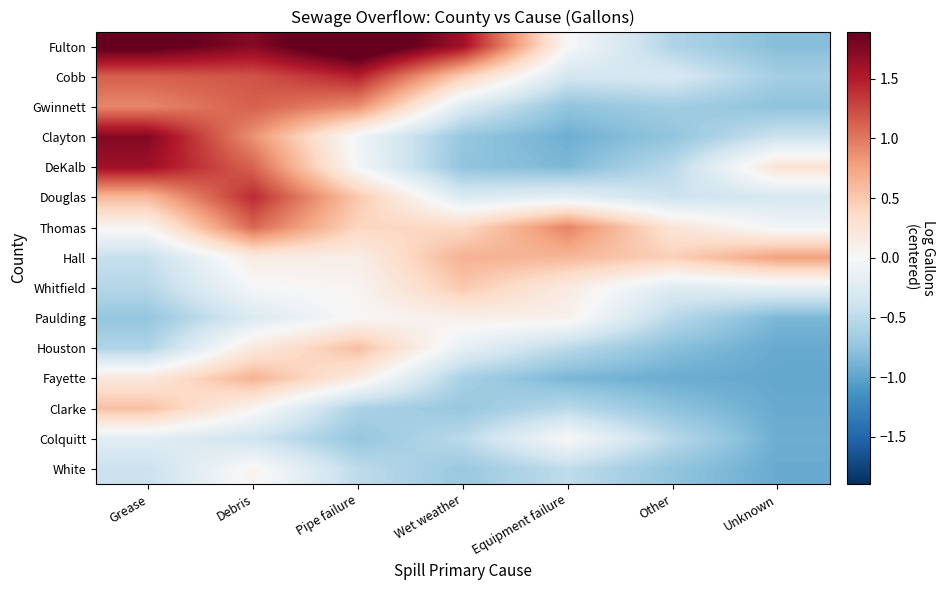

Reading left to right, extract all data points from this chart.

Fulton: Grease=2.0	Debris=1.7	Pipe failure=2.2	Wet weather=1.6	Equipment failure=0.0	Other=-0.6	Unknown=-0.8
Cobb: Grease=1.1	Debris=1.2	Pipe failure=1.5	Wet weather=0.5	Equipment failure=-0.3	Other=-0.3	Unknown=-0.6
Gwinnett: Grease=0.9	Debris=1.1	Pipe failure=0.9	Wet weather=-0.3	Equipment failure=-0.8	Other=-0.7	Unknown=-0.8
Clayton: Grease=1.7	Debris=0.9	Pipe failure=-0.1	Wet weather=-0.7	Equipment failure=-0.9	Other=-0.8	Unknown=-0.4
DeKalb: Grease=1.6	Debris=1.1	Pipe failure=-0.0	Wet weather=-0.8	Equipment failure=-0.9	Other=-0.5	Unknown=0.3
Douglas: Grease=0.6	Debris=1.4	Pipe failure=0.5	Wet weather=-0.3	Equipment failure=-0.2	Other=-0.4	Unknown=-0.3
Thomas: Grease=0.0	Debris=1.1	Pipe failure=0.4	Wet weather=0.4	Equipment failure=0.9	Other=0.3	Unknown=-0.1
Hall: Grease=-0.4	Debris=0.2	Pipe failure=0.1	Wet weather=0.7	Equipment failure=0.6	Other=0.4	Unknown=0.8
Whitfield: Grease=-0.5	Debris=-0.0	Pipe failure=0.0	Wet weather=0.5	Equipment failure=0.2	Other=-0.2	Unknown=-0.2
Paulding: Grease=-0.7	Debris=-0.3	Pipe failure=0.0	Wet weather=0.1	Equipment failure=0.1	Other=-0.5	Unknown=-0.9
Houston: Grease=-0.6	Debris=0.2	Pipe failure=0.6	Wet weather=-0.2	Equipment failure=-0.5	Other=-0.8	Unknown=-1.0
Fayette: Grease=0.2	Debris=0.7	Pipe failure=0.2	Wet weather=-0.6	Equipment failure=-0.9	Other=-0.9	Unknown=-1.0
Clarke: Grease=0.6	Debris=0.0	Pipe failure=-0.6	Wet weather=-0.7	Equipment failure=-0.5	Other=-0.8	Unknown=-1.0
Colquitt: Grease=-0.2	Debris=-0.4	Pipe failure=-0.7	Wet weather=-0.5	Equipment failure=0.0	Other=-0.5	Unknown=-0.9
White: Grease=-0.4	Debris=0.1	Pipe failure=-0.5	Wet weather=-0.7	Equipment failure=-0.5	Other=-0.7	Unknown=-1.0